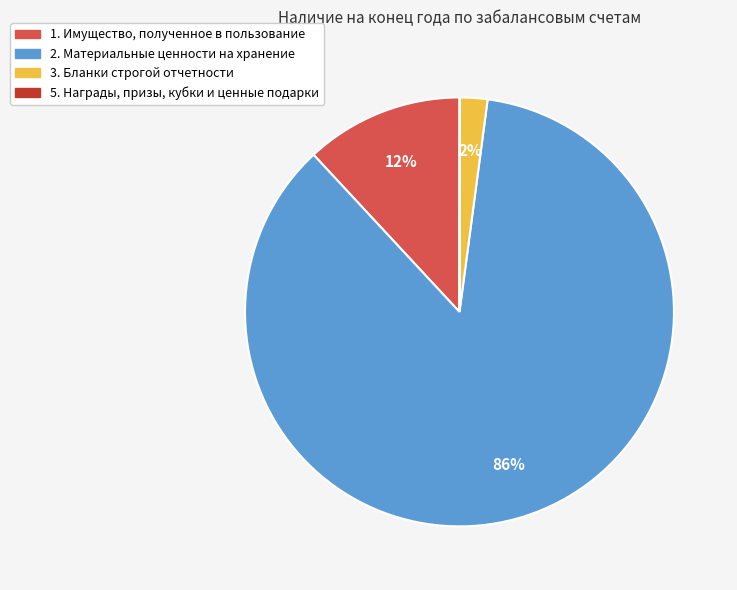

To the nearest percent, what percentage of the pie is 2. Материальные ценности на хранение?

86%